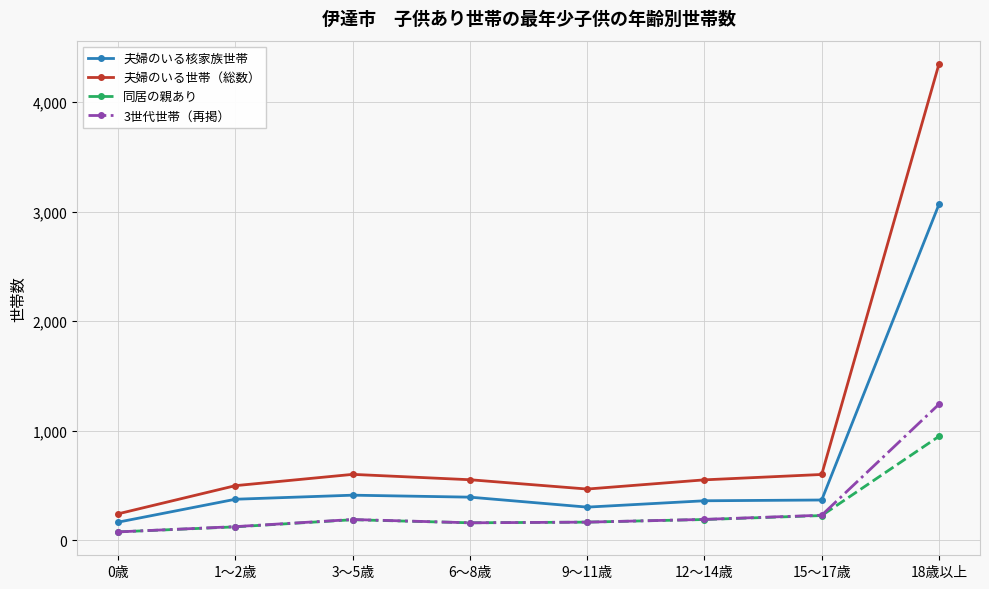

What value does the 同居の親あり series have at 1～2歳?

122